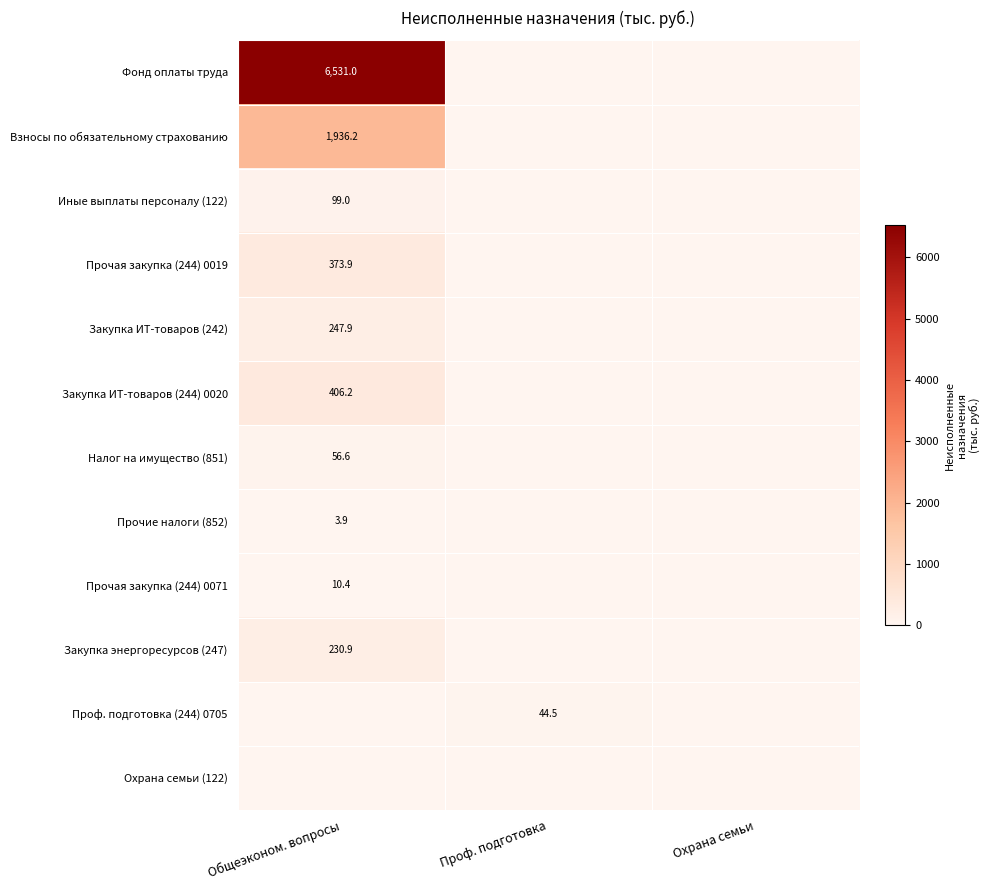

The Прочие налоги (852) series shows 6.4 at Общеэконом. вопросы. True or false?

False